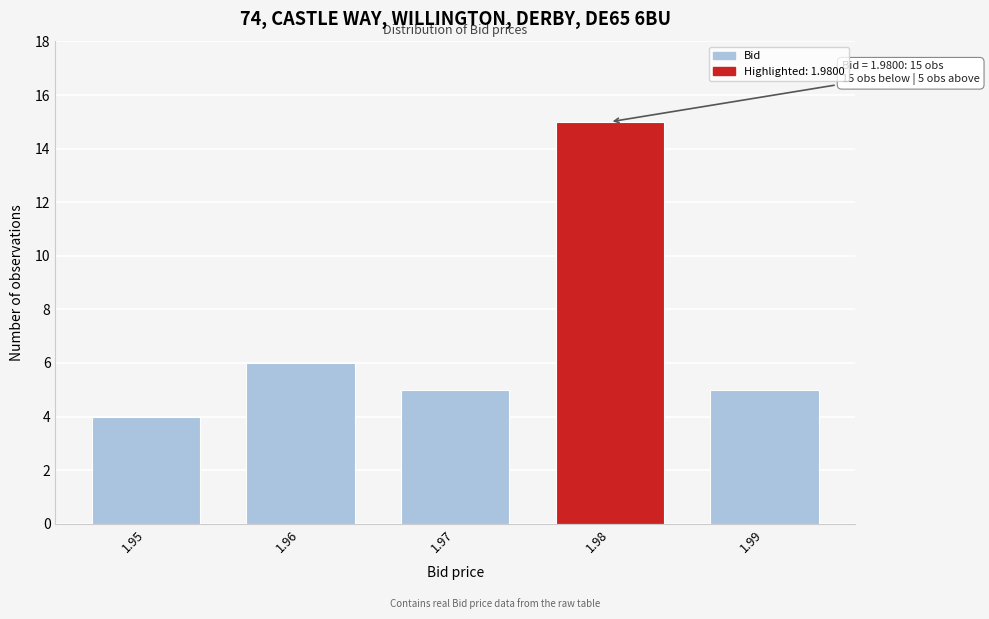

Reading left to right, what are all the values shown in this chart?

4	6	5	15	5